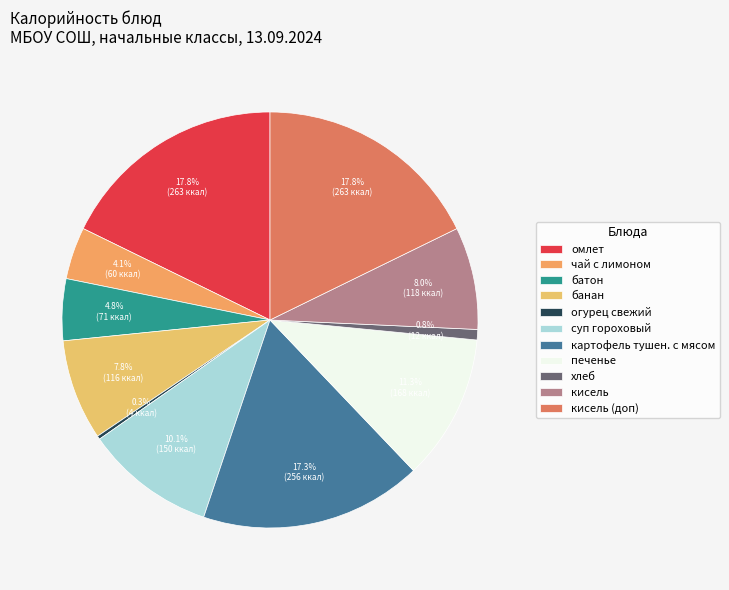

Between печенье and хлеб, which is larger?

печенье